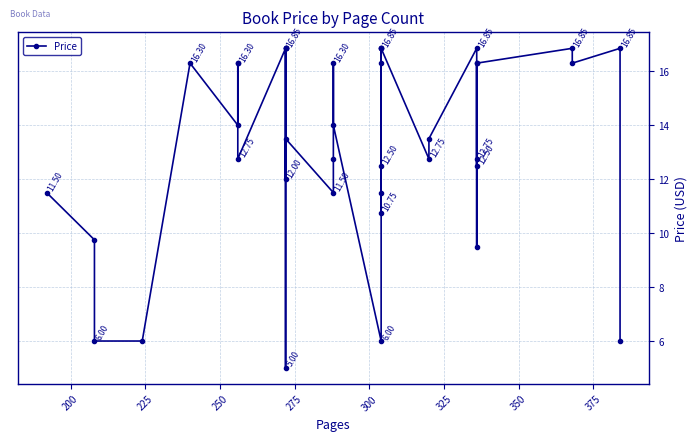

What is the maximum value shown in the chart?

16.9